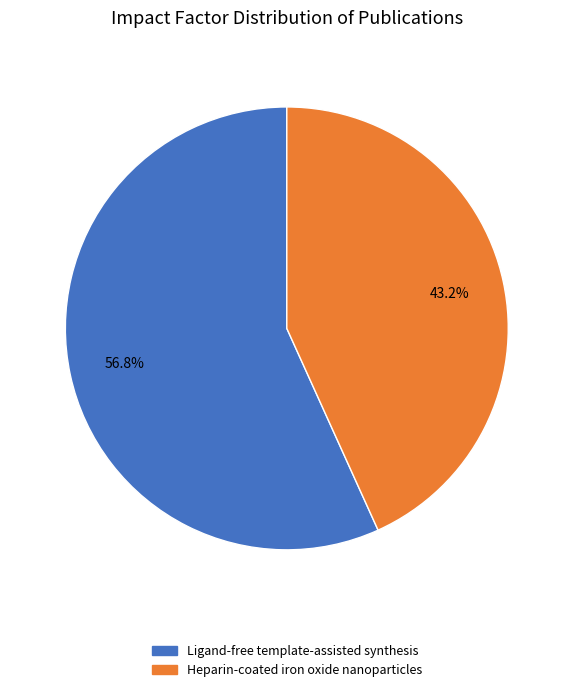

The Heparin-coated iron oxide nanoparticles slice represents 55% of the pie. True or false?

False